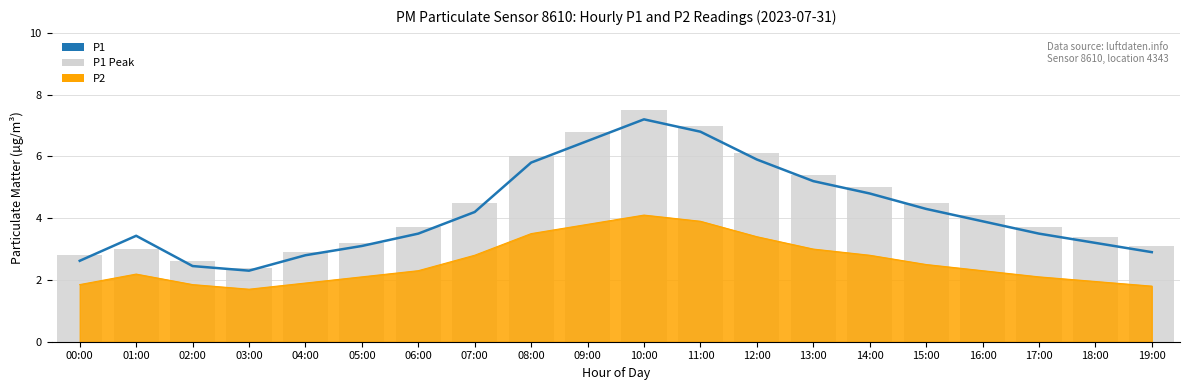

What is the difference between the second highest and second lowest values in the P1 series?

4.3